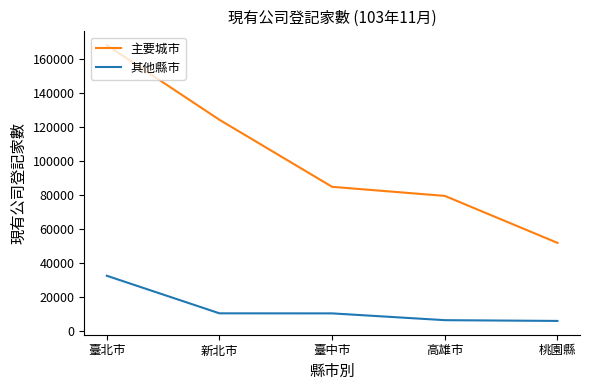

Where does the 其他縣市 series first go above 10604?

臺北市